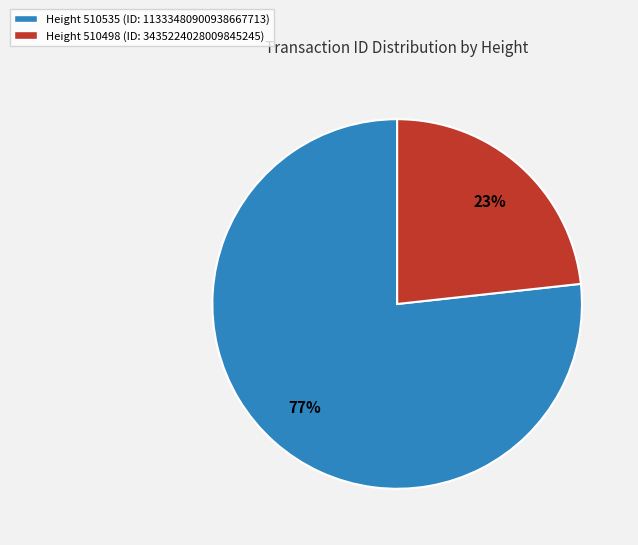

To the nearest percent, what is the combined percentage of Height 510535 (ID: 11333480900938667713) and Height 510498 (ID: 3435224028009845245)?

100%